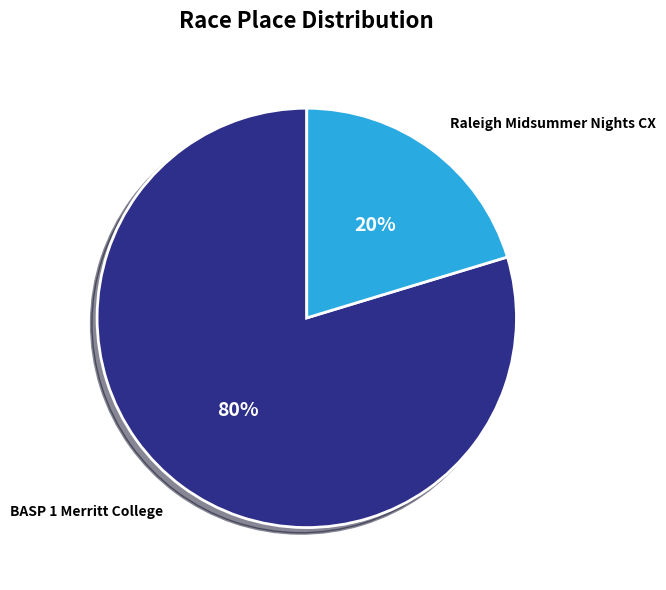

True or false: Raleigh Midsummer Nights CX accounts for 9% of the total.

False